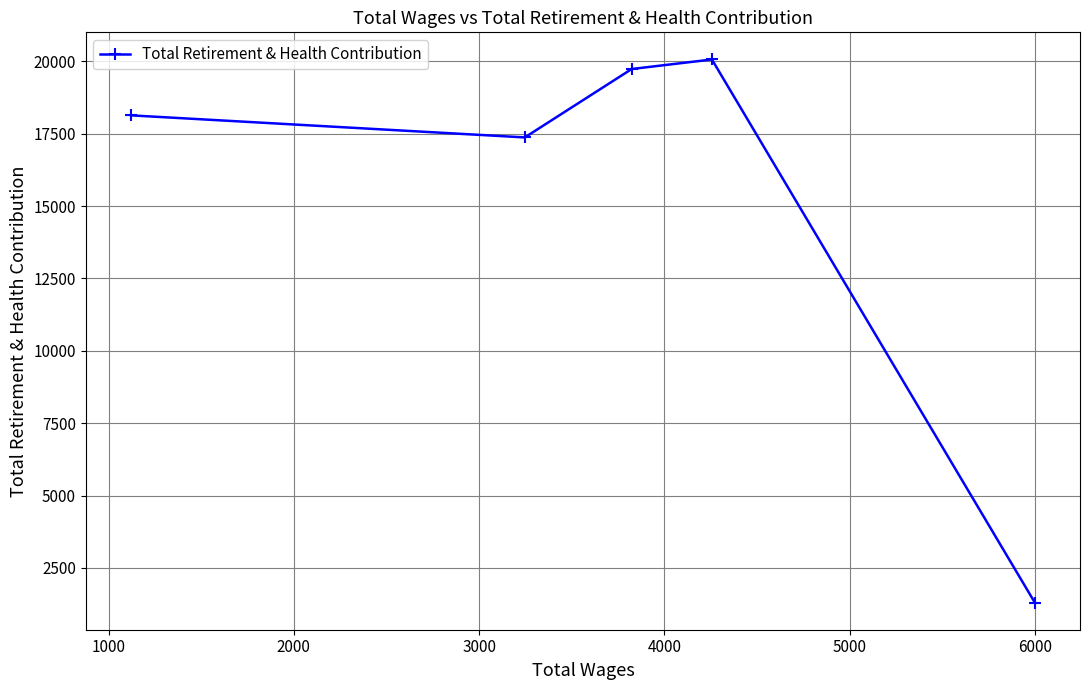

What is the greatest value displayed?

20064